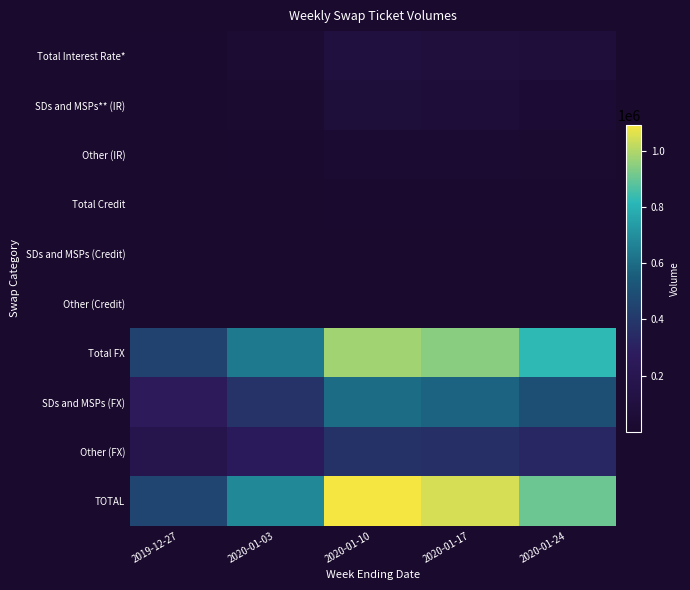

Between 2019-12-27 and 2020-01-03, which series saw the biggest shift?

TOTAL